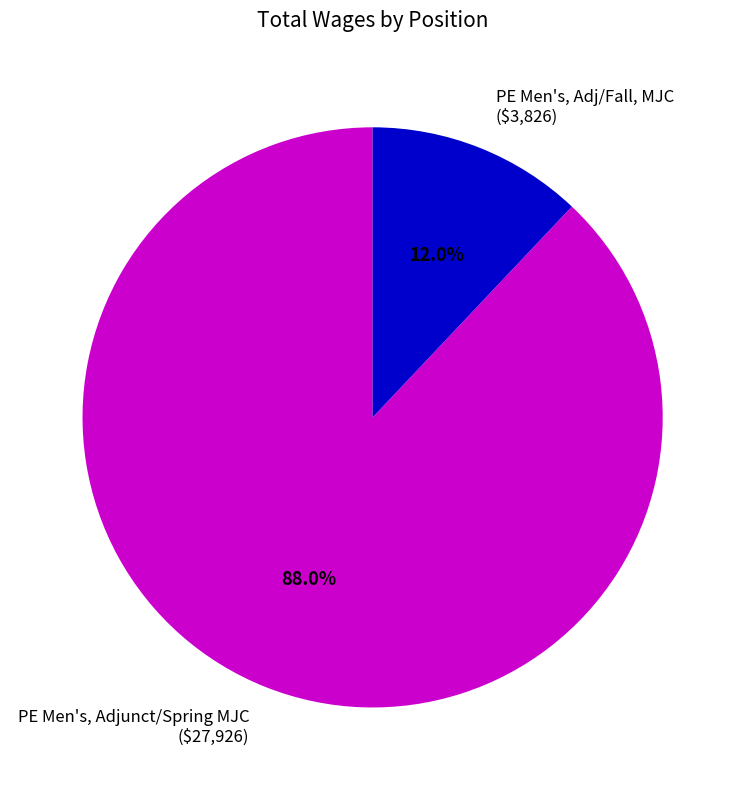

Between PE Men's, Adj/Fall, MJC and PE Men's, Adjunct/Spring MJC, which is larger?

PE Men's, Adjunct/Spring MJC